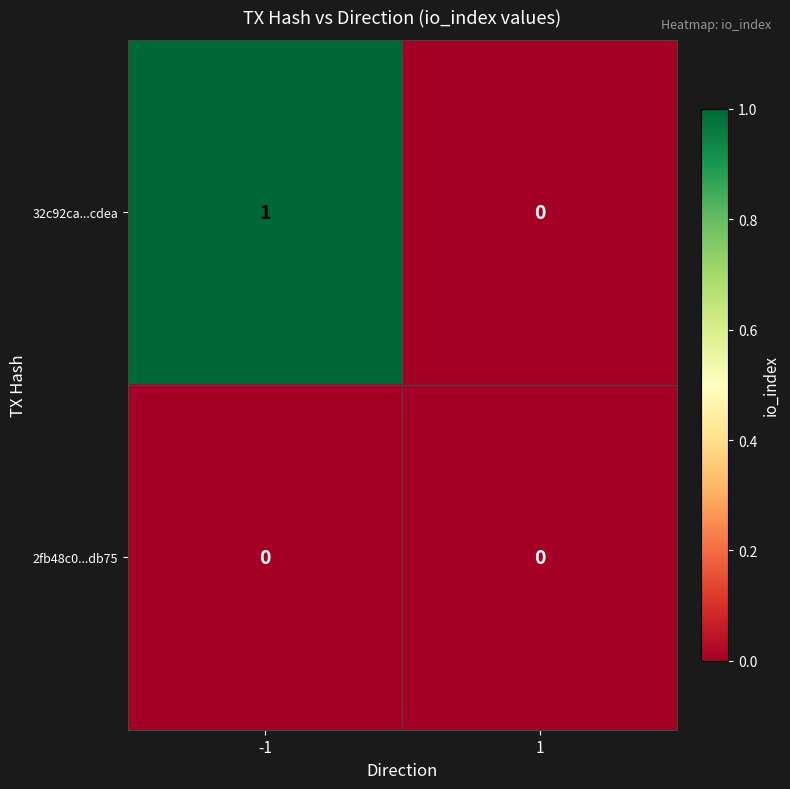

The value of 32c92ca...cdea at 1 is 1. True or false?

False